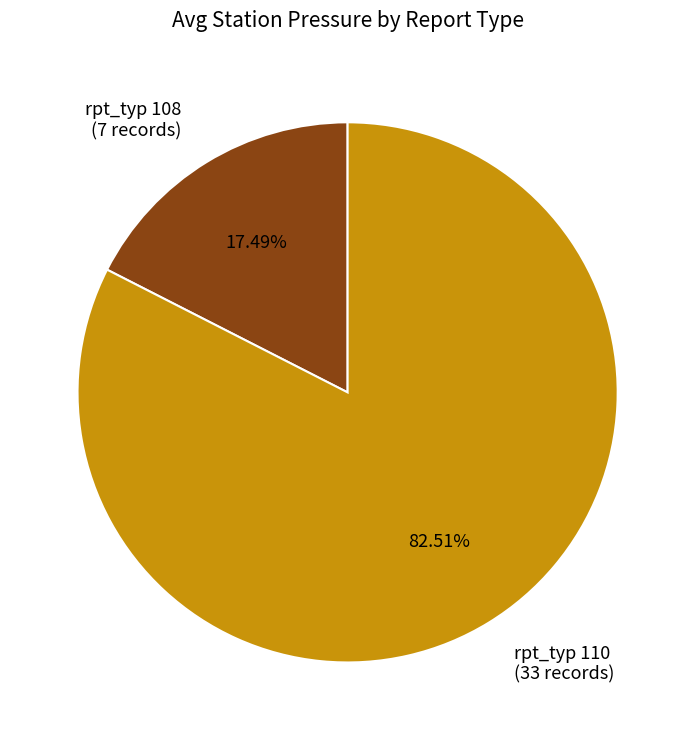

Does rpt_typ 108 account for over 50% of the chart?

No